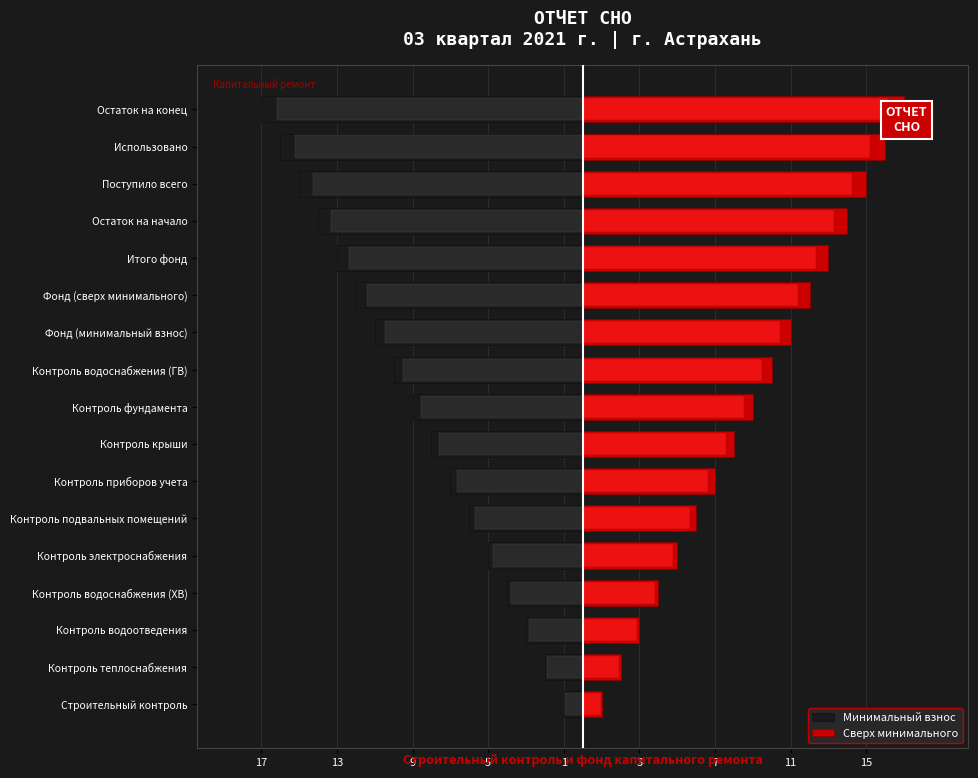

True or false: Сверх минимального has a value of 13 at Итого фонд.

True